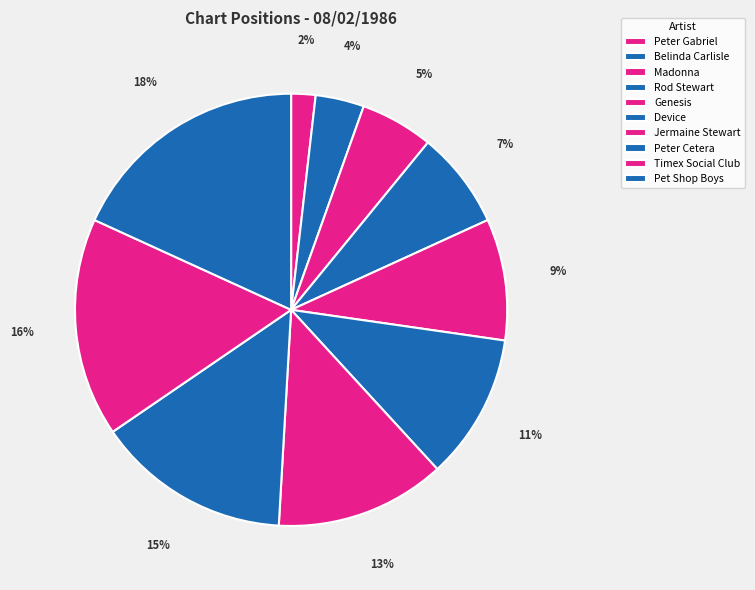

What is the ratio of the value at Jermaine Stewart to the value at Belinda Carlisle?

3.5